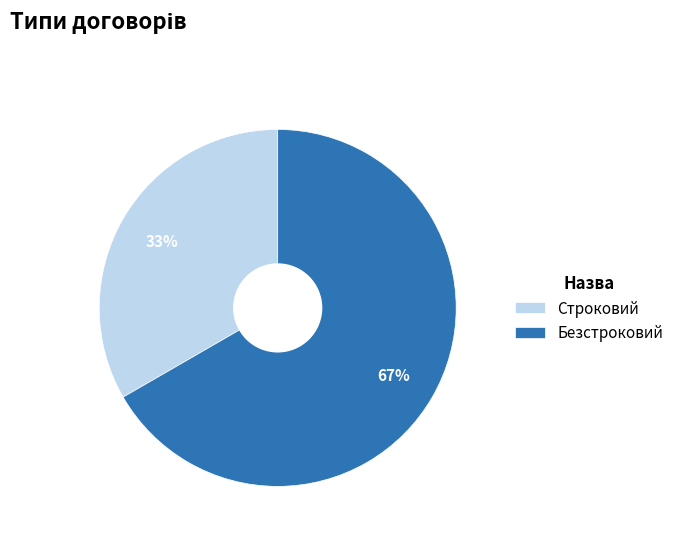

To the nearest percent, what portion does Безстроковий represent?

67%